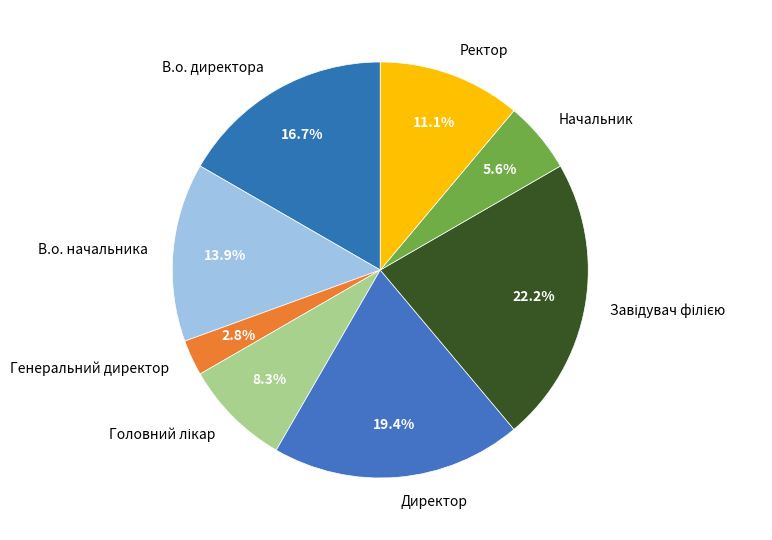

Which slice is the smallest?

Генеральний директор